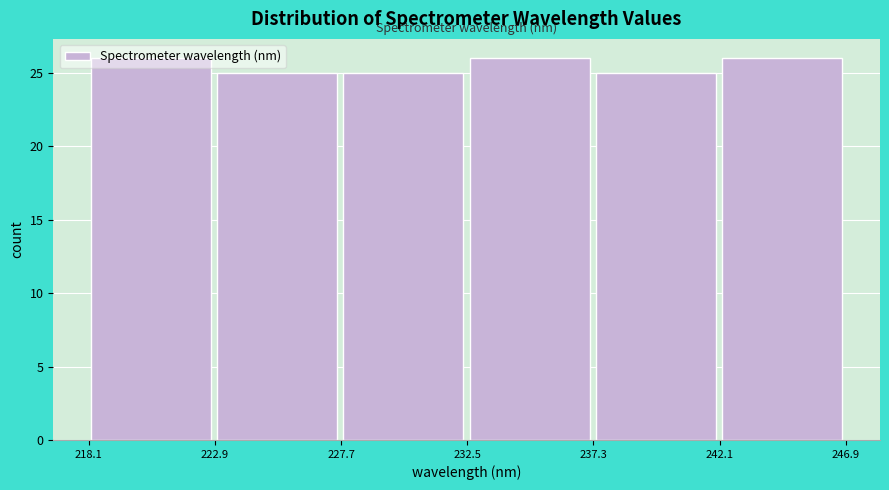

How tall is the bar that spans 237.5 to 242.0 on the x-axis? Neither the bar edges nor the heights are printed on the chart, so give them approximately, as read against the axes.

25